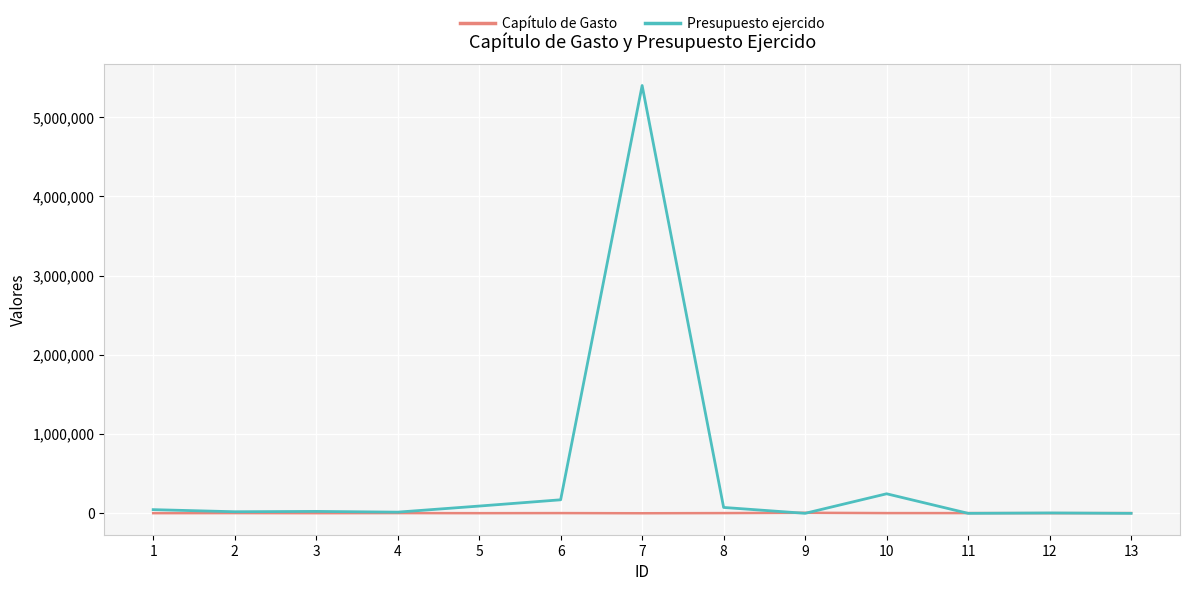

Count the number of data series in this chart.

2